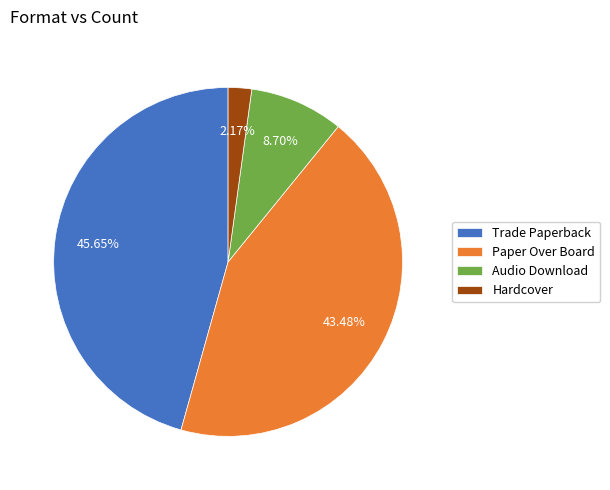

Rank the categories by value from lowest to highest.

Hardcover, Audio Download, Paper Over Board, Trade Paperback